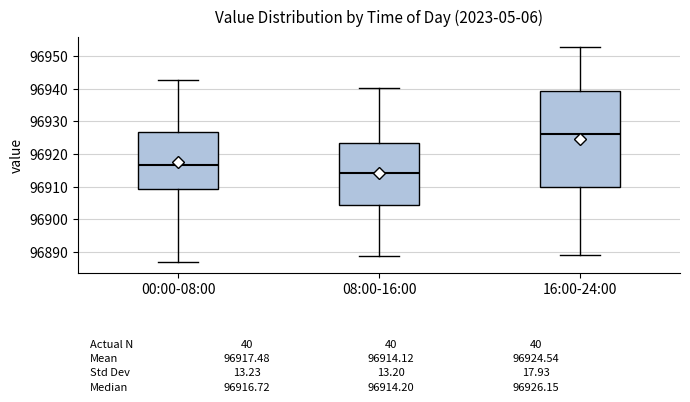

Which box is the tallest, from its lower edge to its upper edge?

16:00-24:00